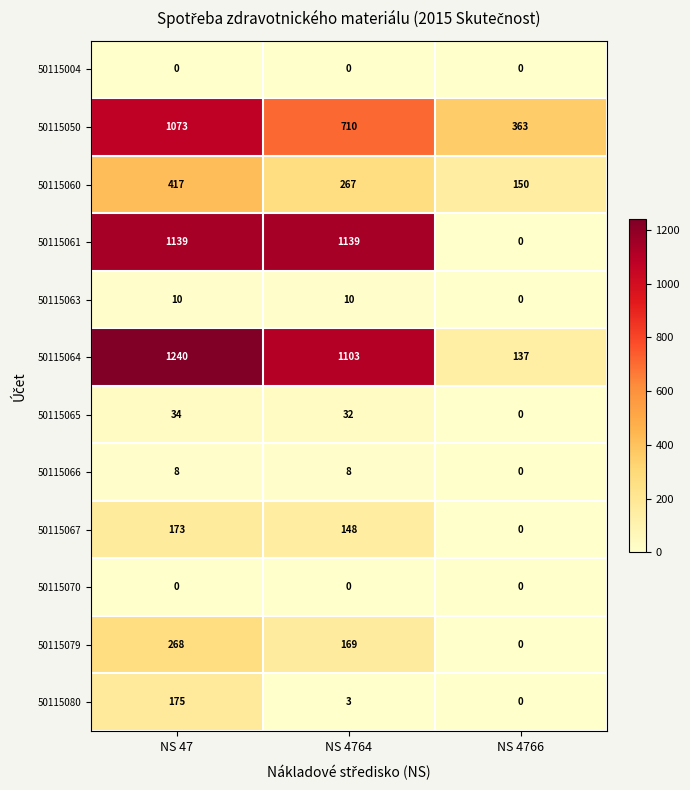

Which series changed the most between NS 47 and NS 4764?

50115050